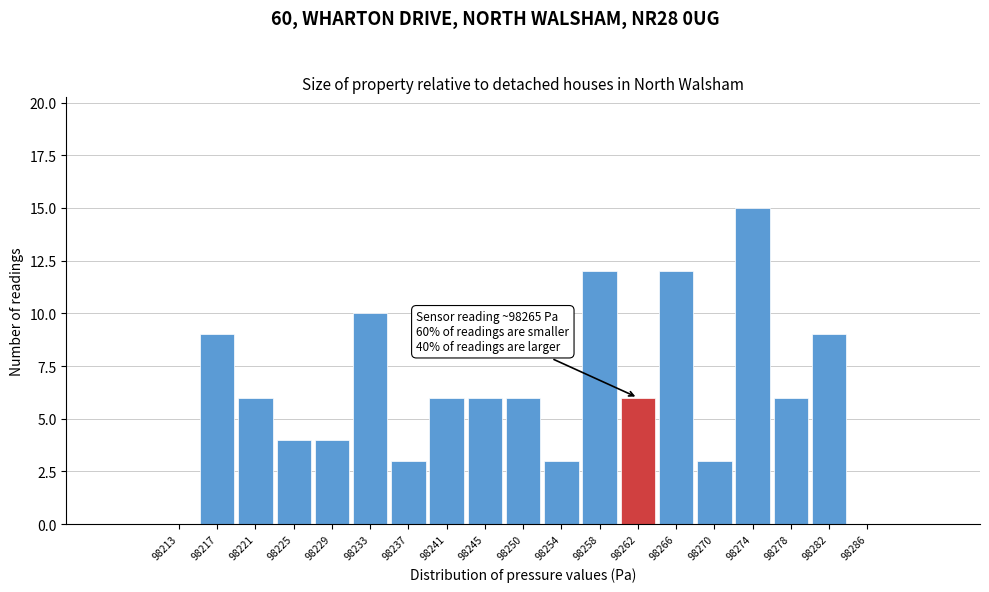

Reading left to right, list all the values displayed in this chart.

98213=0	98217=9	98221=6	98225=4	98229=4	98233=10	98237=3	98241=6	98245=6	98250=6	98254=3	98258=12	98262=6	98266=12	98270=3	98274=15	98278=6	98282=9	98286=0